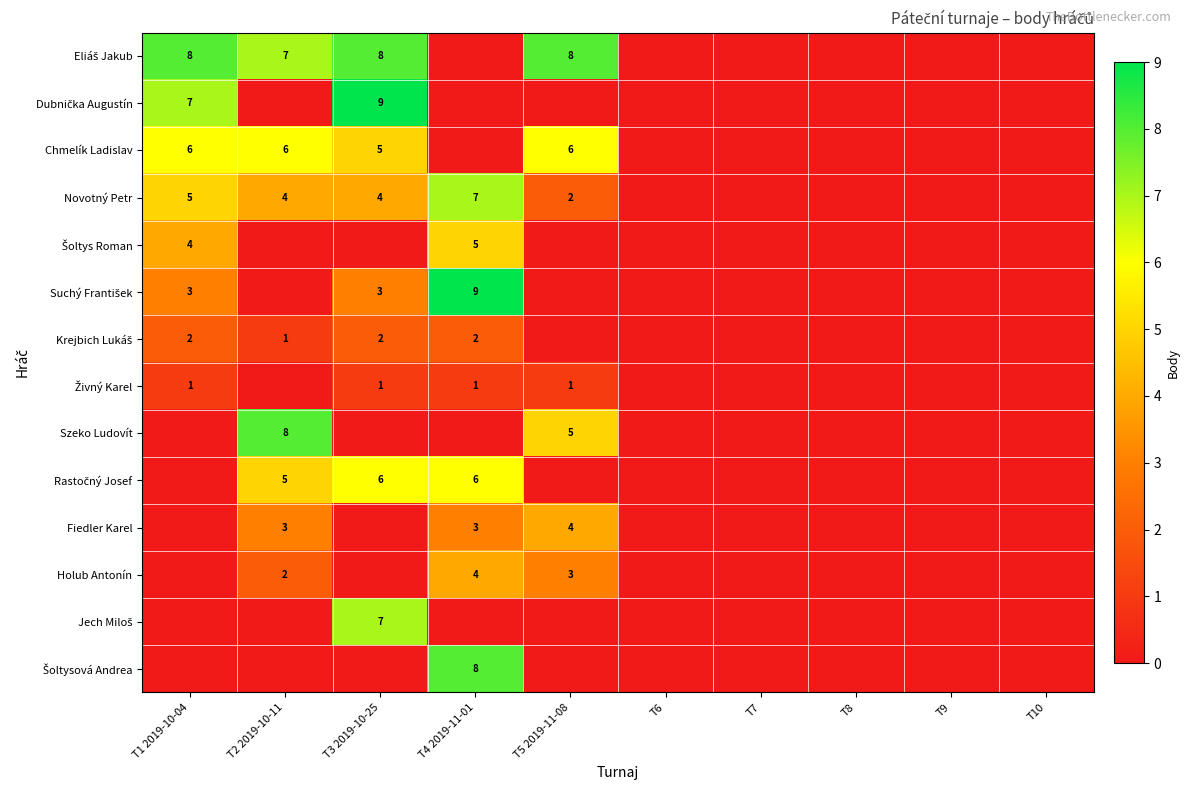

At which category is the sum across all series the highest?

T3 2019-10-25